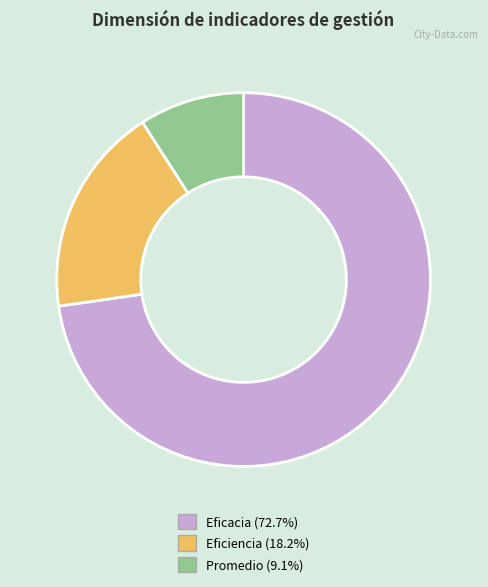

Is there a majority slice in this chart?

Yes